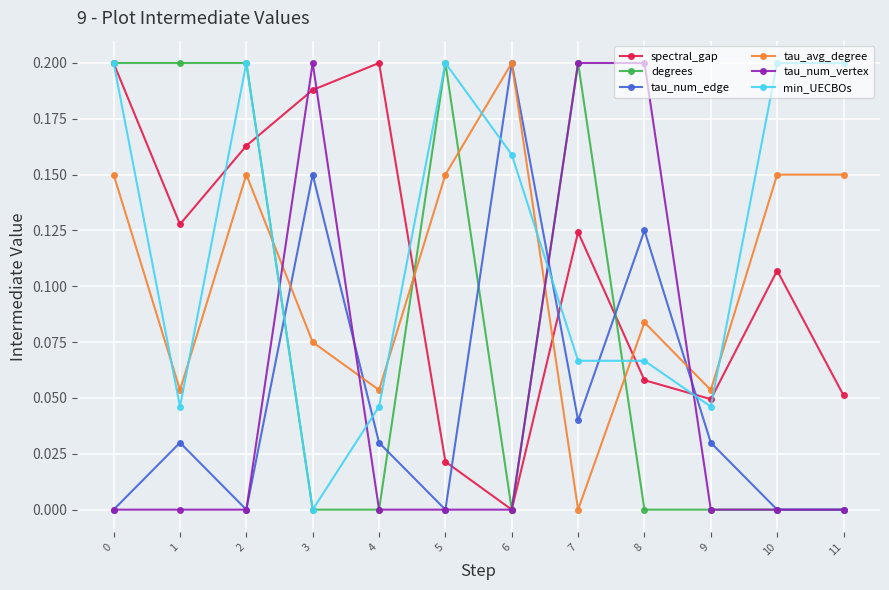

Count the number of categories in the chart.

12